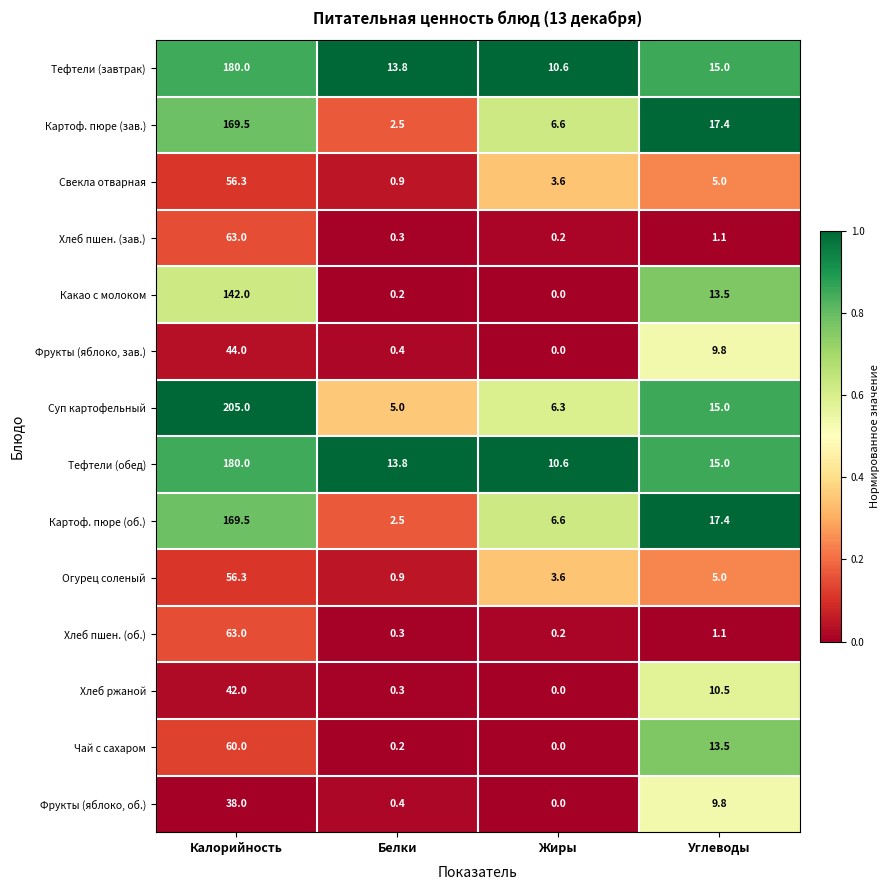

What is the sum of the Хлеб пшен. (зав.) values at Калорийность and Белки?

63.3